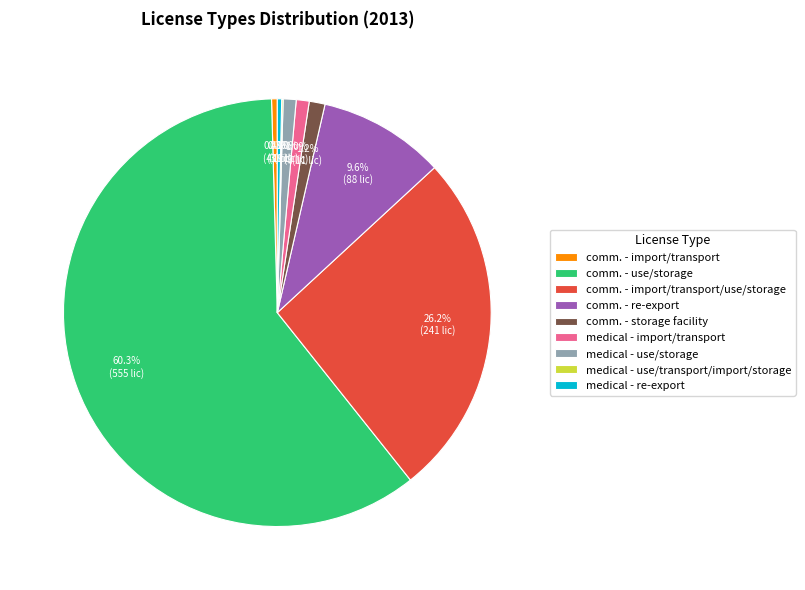

Is there a majority slice in this chart?

Yes